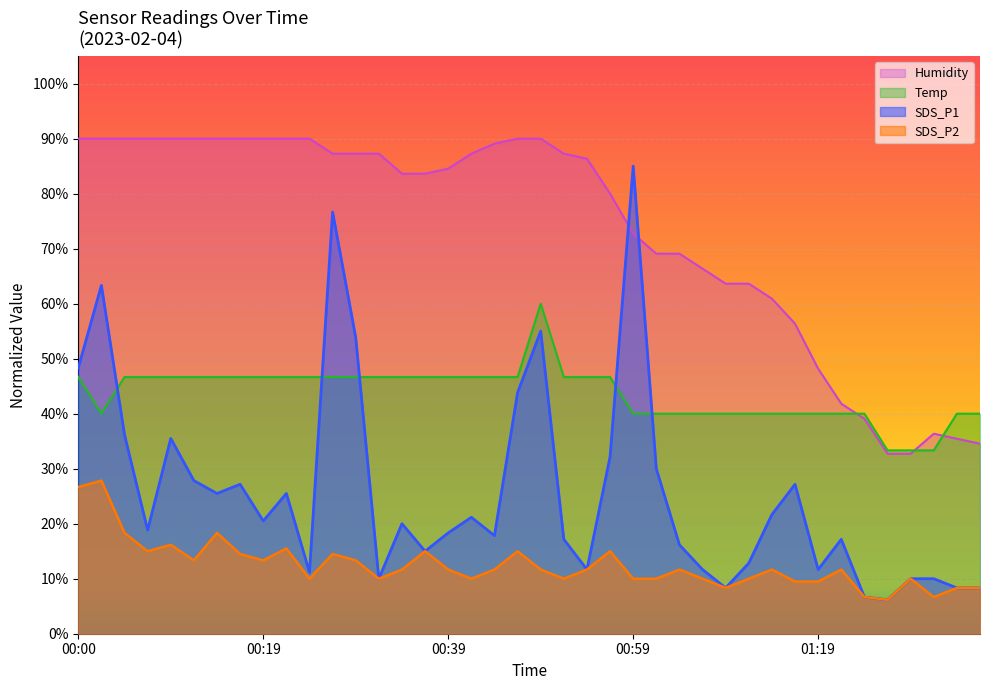

True or false: SDS_P1 and SDS_P2 intersect in this chart.

False